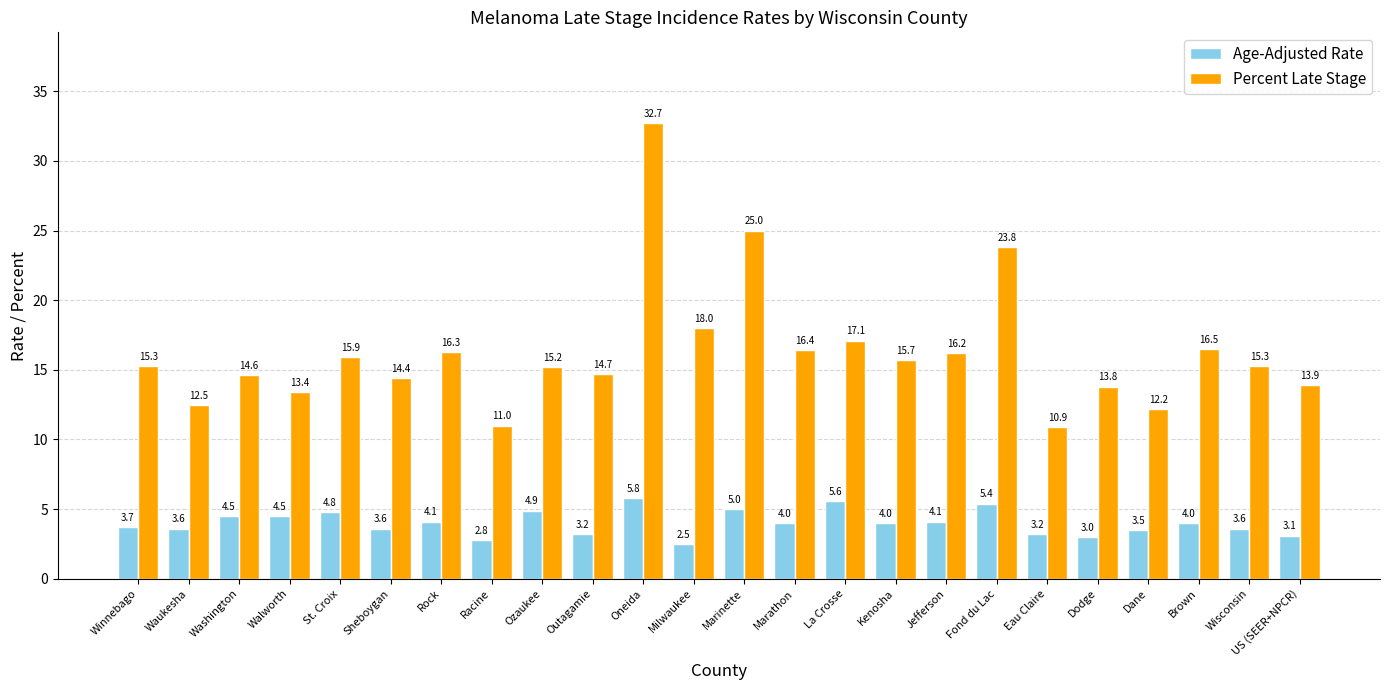

At which label does Percent Late Stage reach its peak?

Oneida